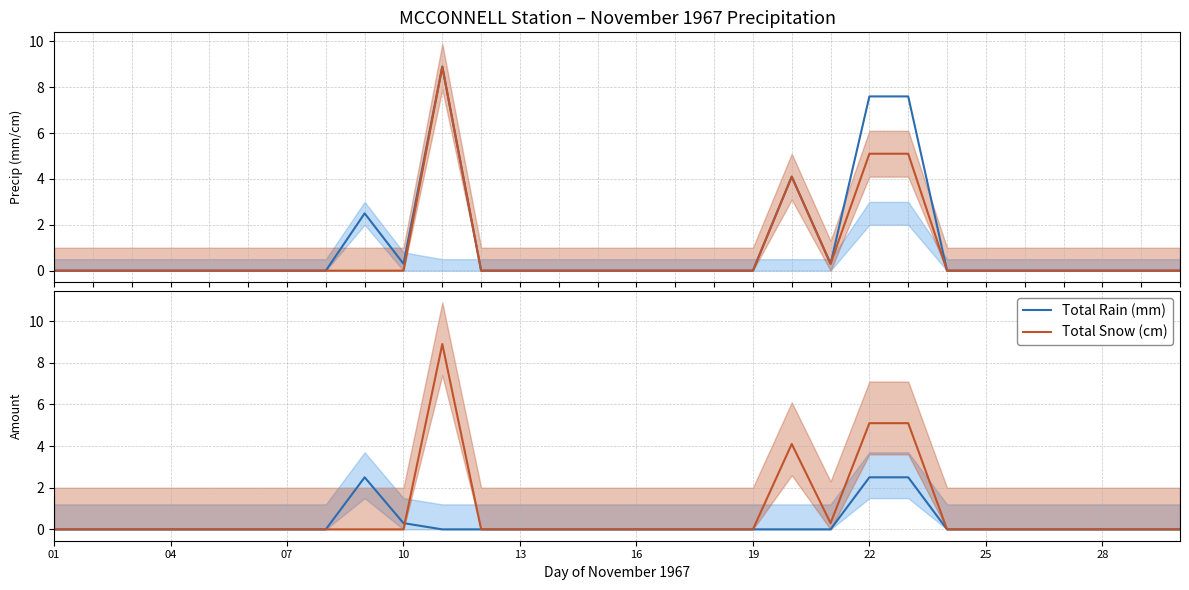

True or false: Total Precip (mm) and Total Snow (cm) cross at least once.

False